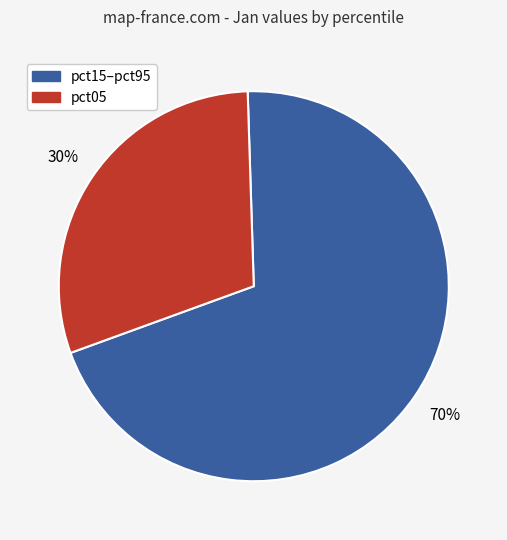

To the nearest percent, what is the average slice percentage?

50%